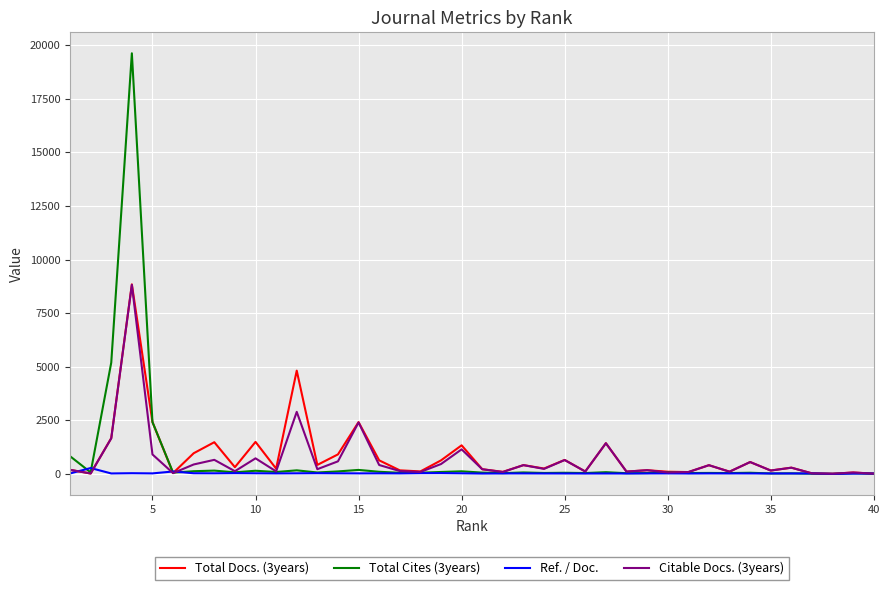

Which series has the widest spread of values?

Total Cites (3years)